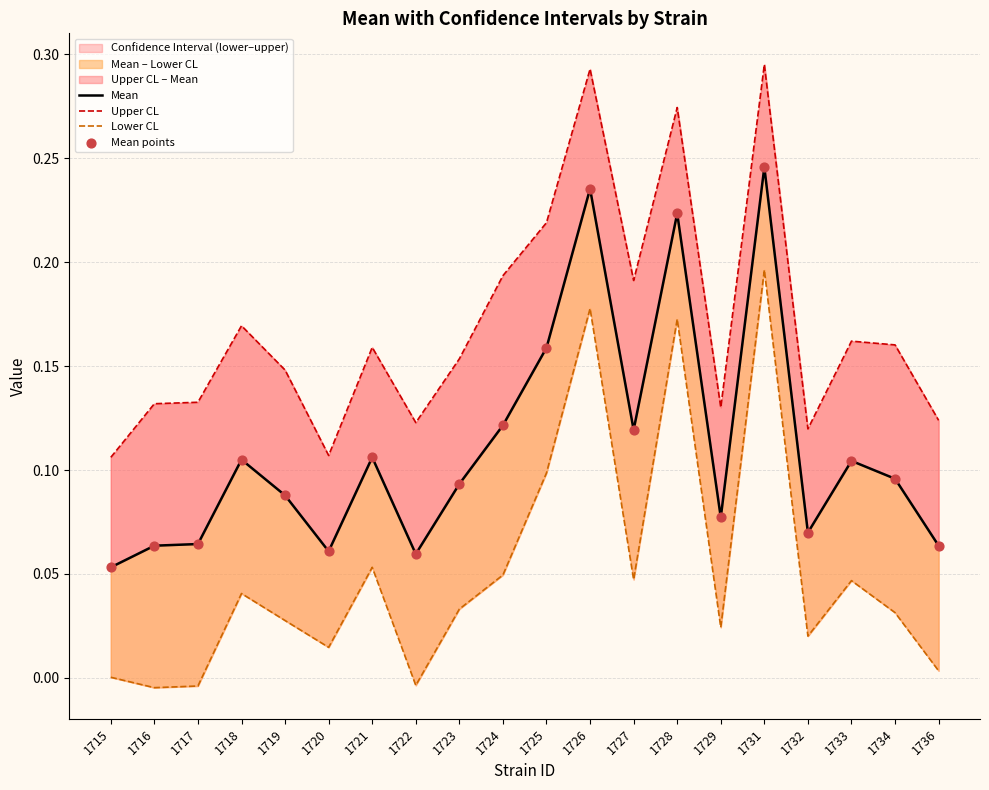

Which series contains the highest Y value?

Upper CL